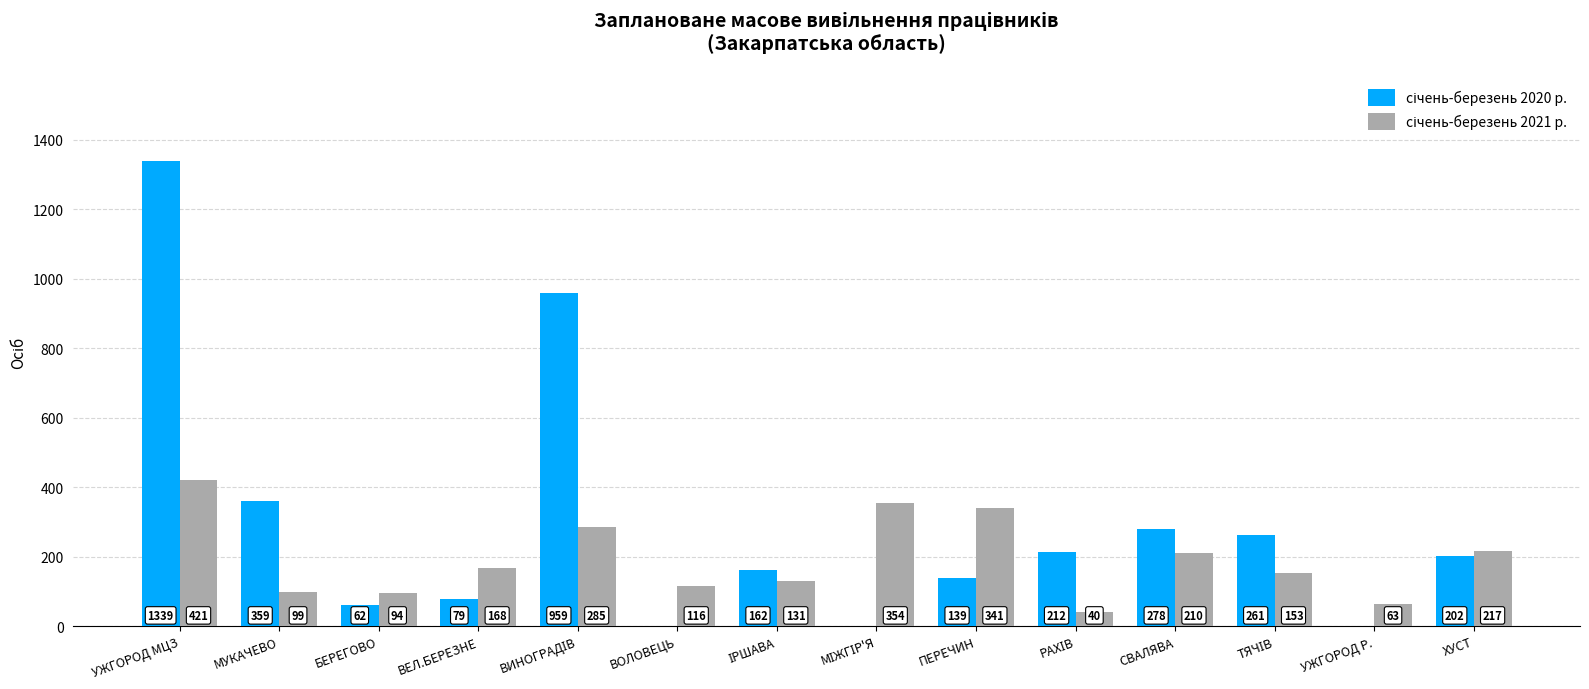

How many groups of bars are there?

14